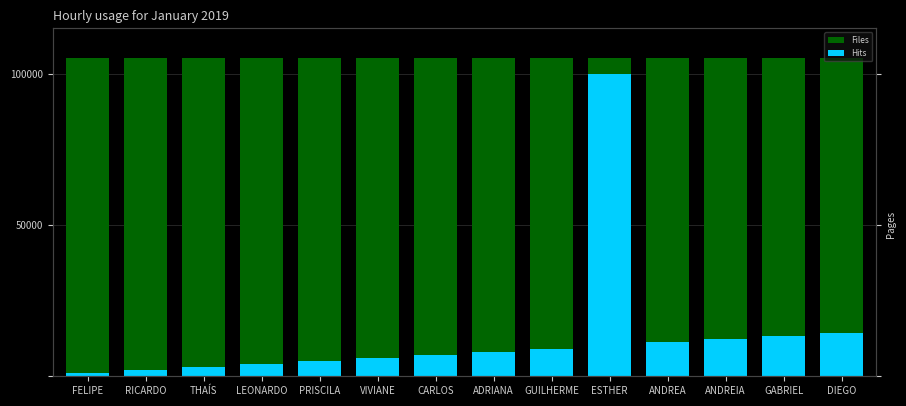

What is the minimum value for Hits?

1000